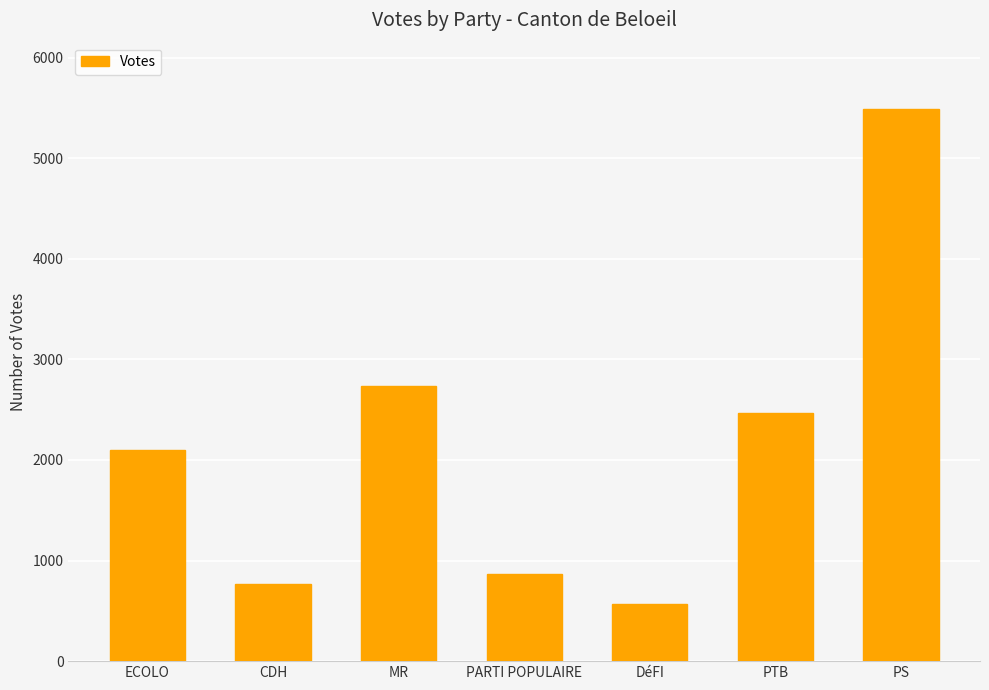

Reading left to right, transcribe all the data shown in this chart.

2103	767	2731	864	573	2469	5490